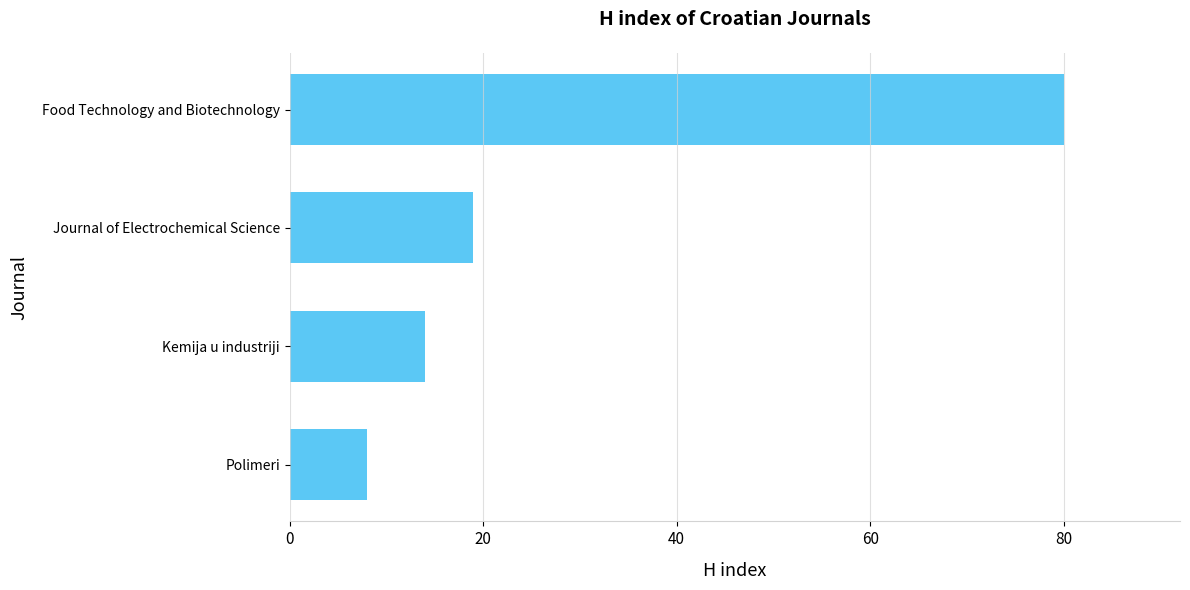

What is the change in value from Polimeri to Kemija u industriji?

+6